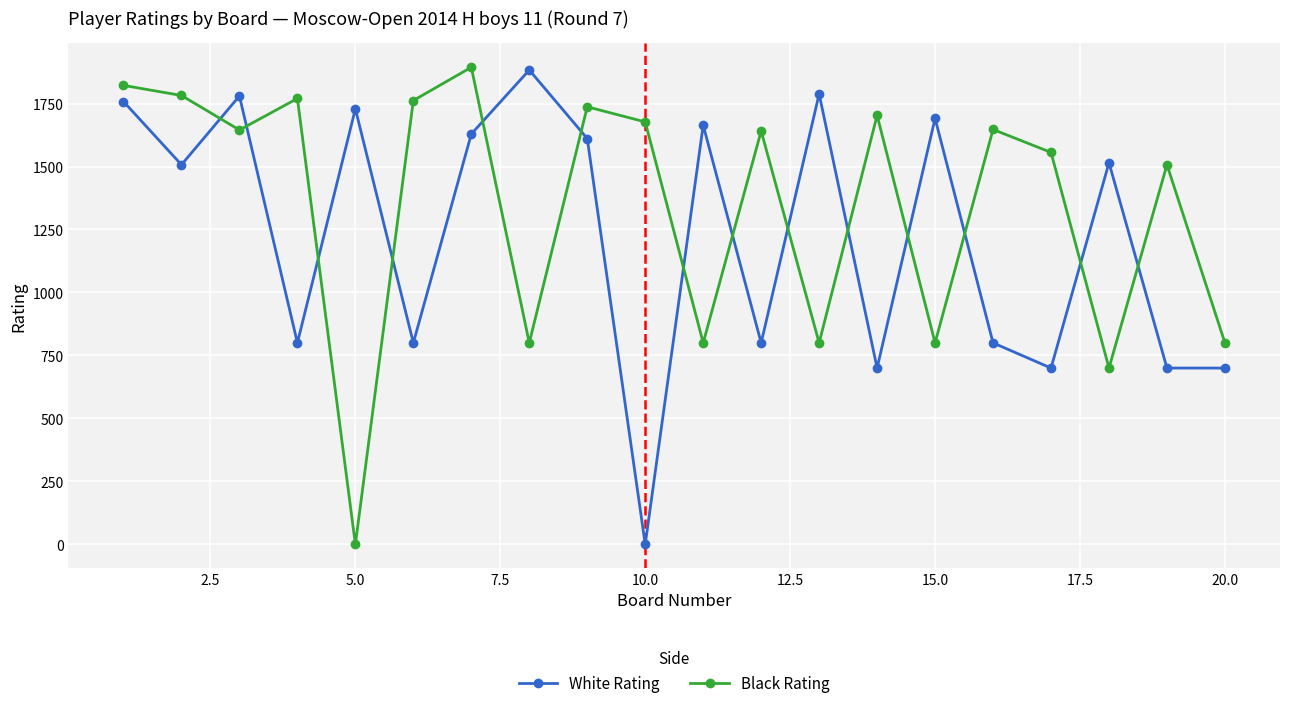

True or false: Black Rating has more than 2 points higher than both neighbors.

True